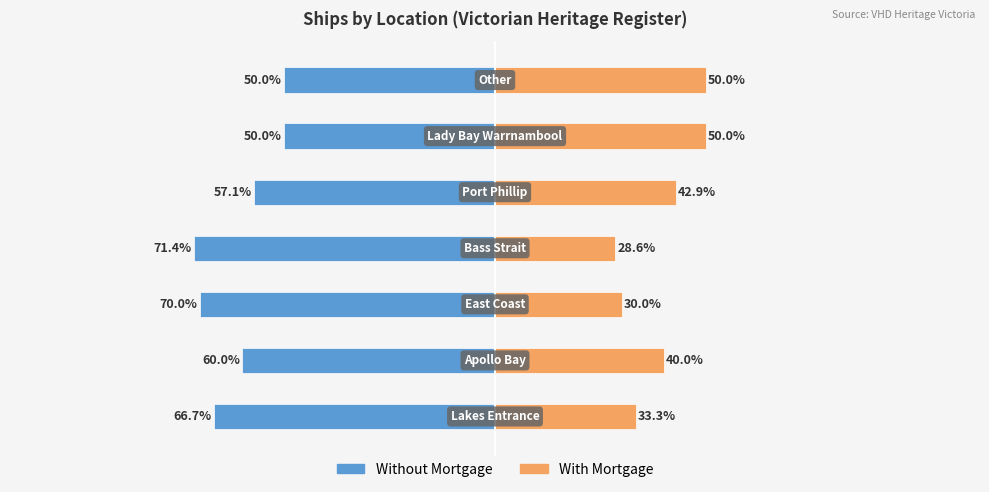

How many data points in Without Mortgage are less than -60?

3